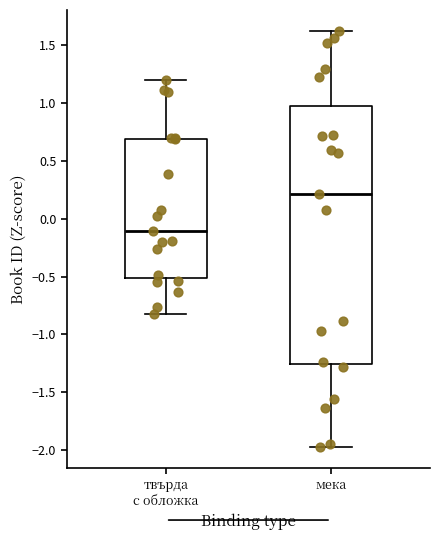

Where is the lower edge of the box for мека on the y-axis? The values are not printed on the chart, so give them approximately, as read against the axis.

-1.25